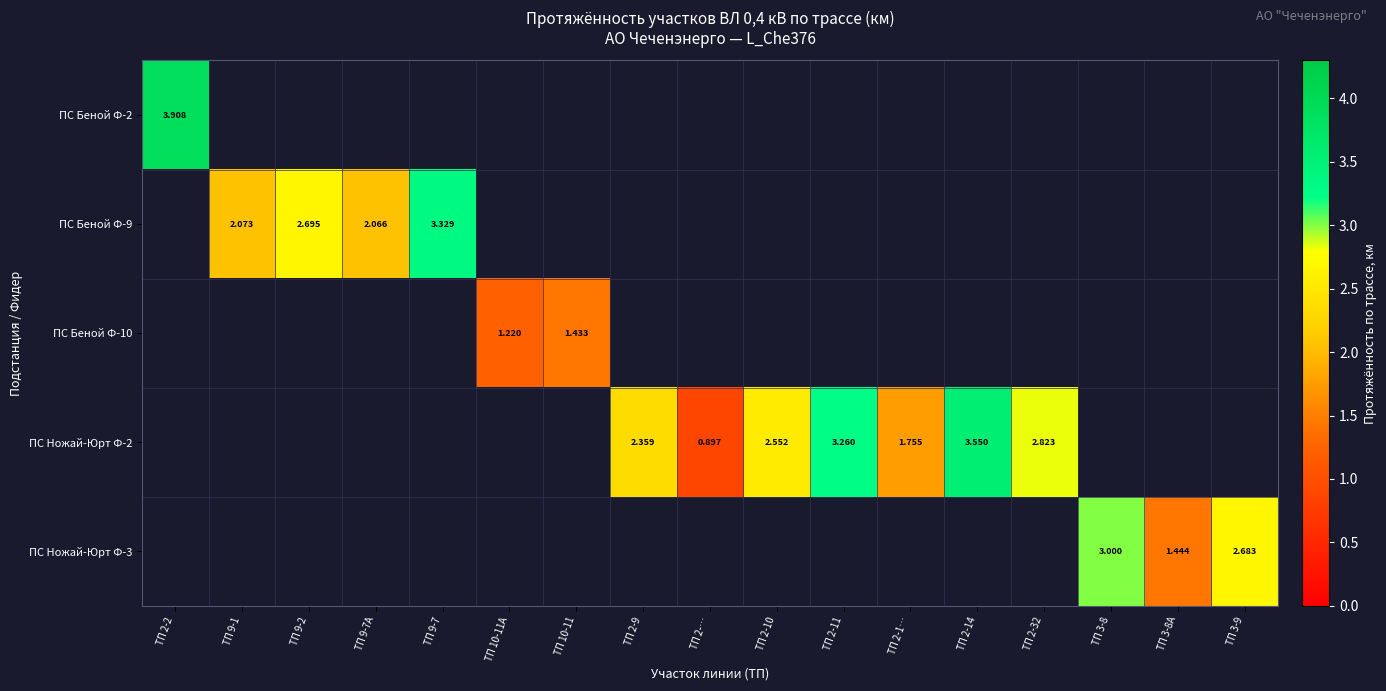

Between ТП 2-10 and ТП 2-1…, which series saw the biggest shift?

ПС Ножай-Юрт Ф-2